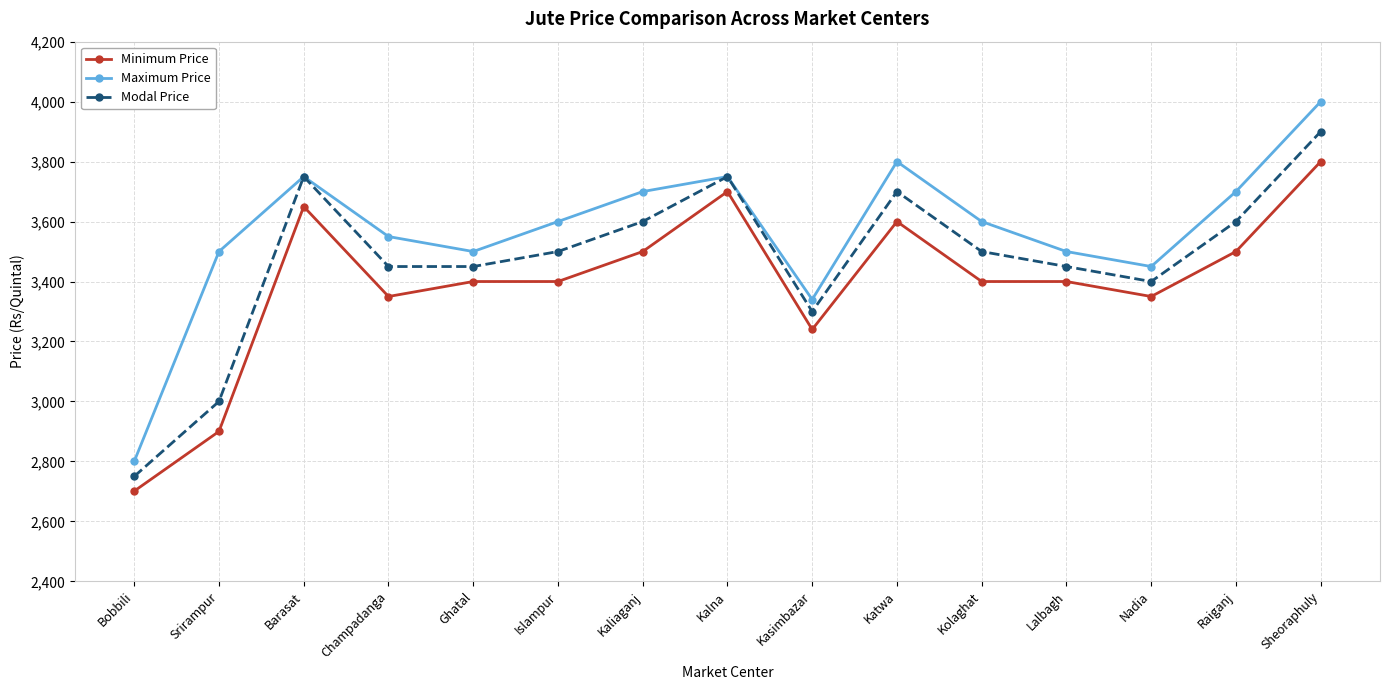

At which category does the chart reach its peak across all series?

Sheoraphuly